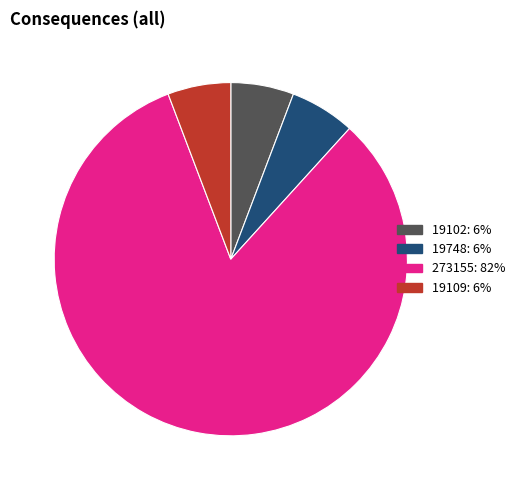

Which category has the biggest portion of the pie?

273155